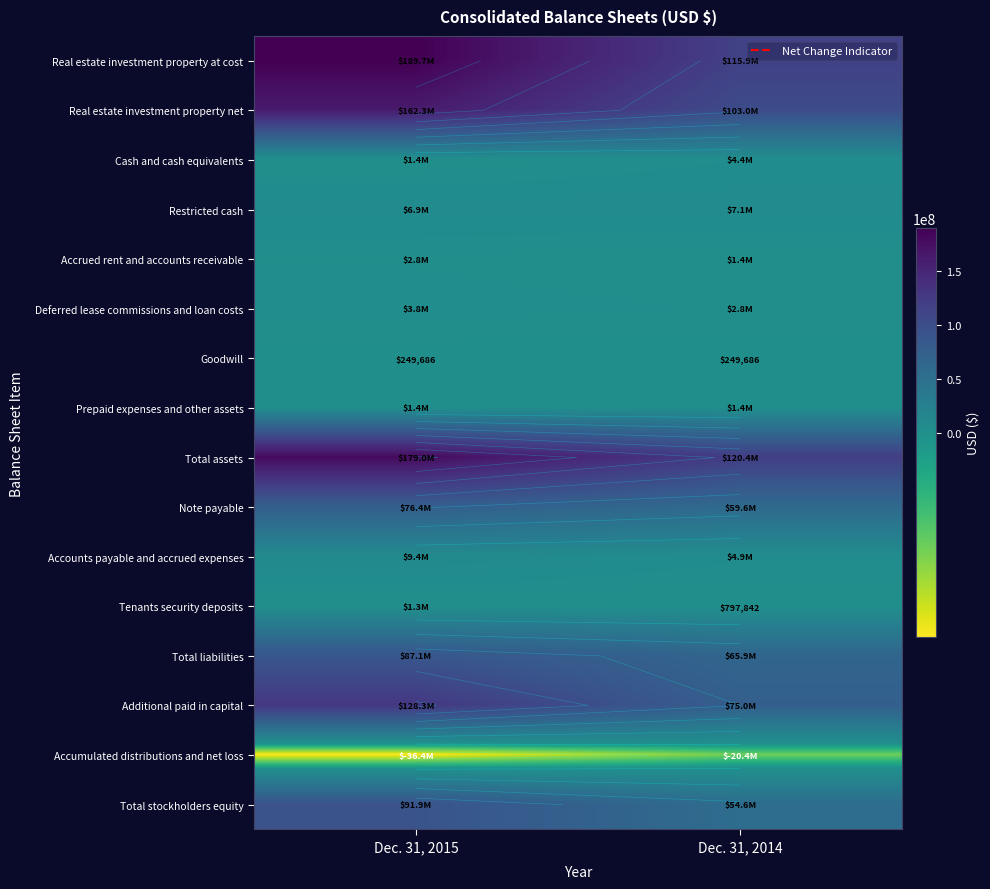

The value of Restricted cash at Dec. 31, 2015 is 6900000. True or false?

True